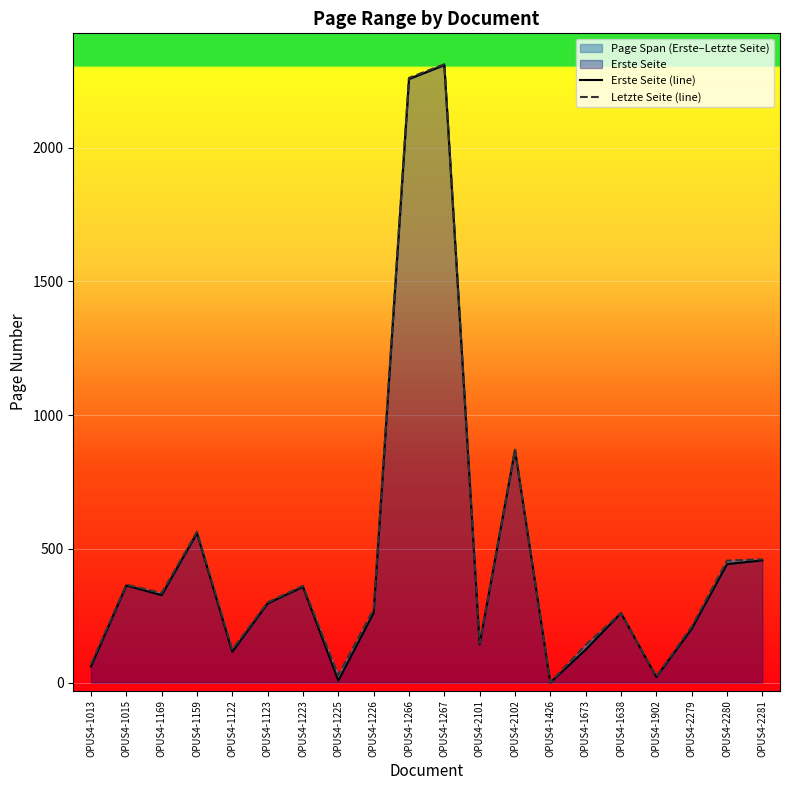

Is it true that Letzte Seite (line) equals 141 at OPUS4-1673?

True